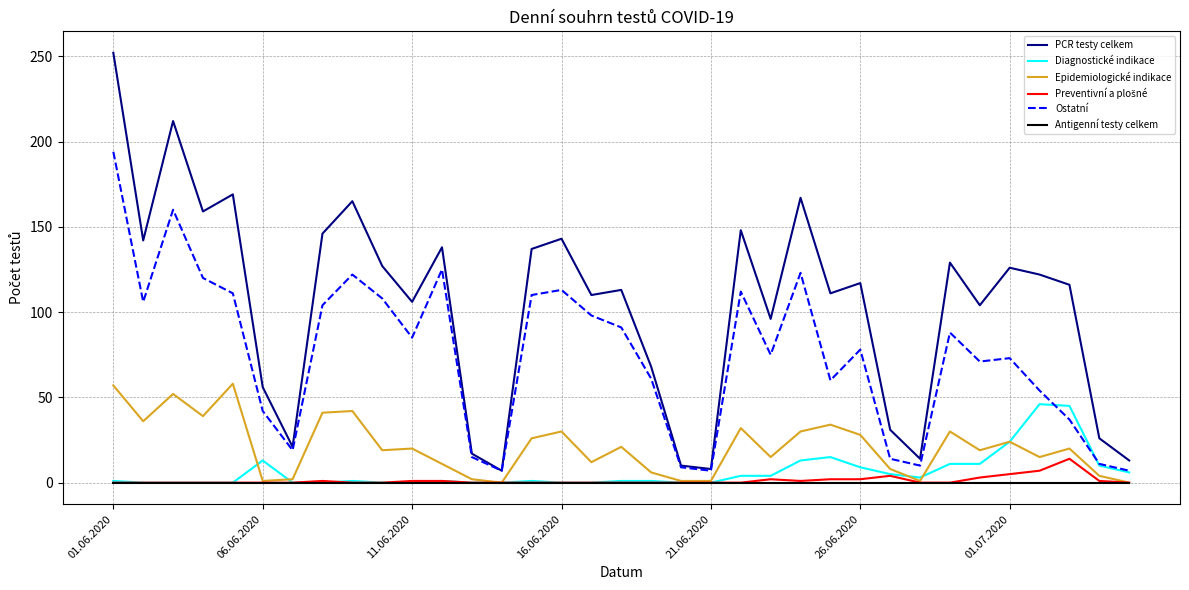

What is the difference between the maximum and second lowest values in the PCR testy celkem series?

244